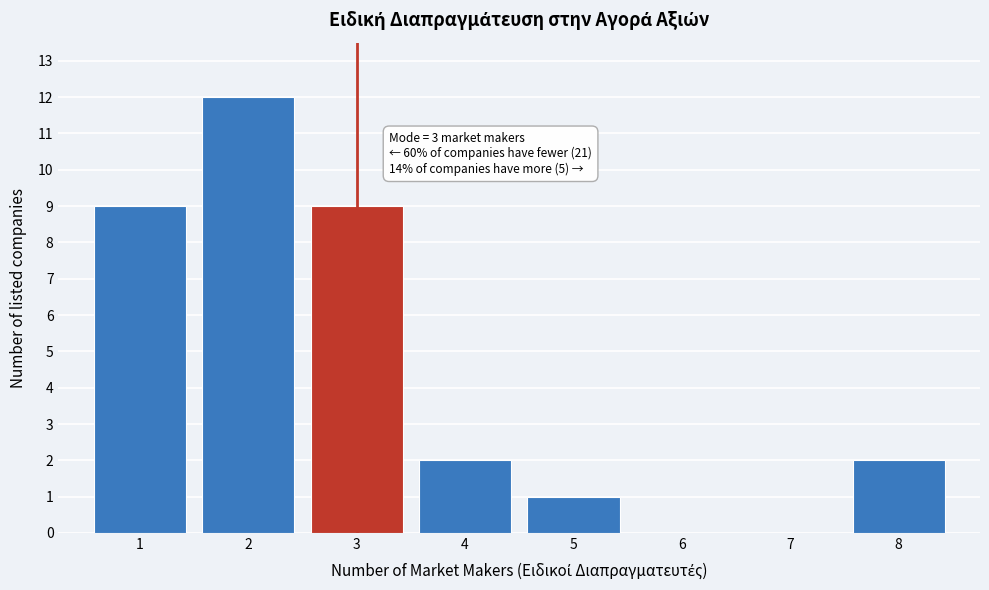

Over which range of the x-axis is the bar tallest?

1.5 to 2.5